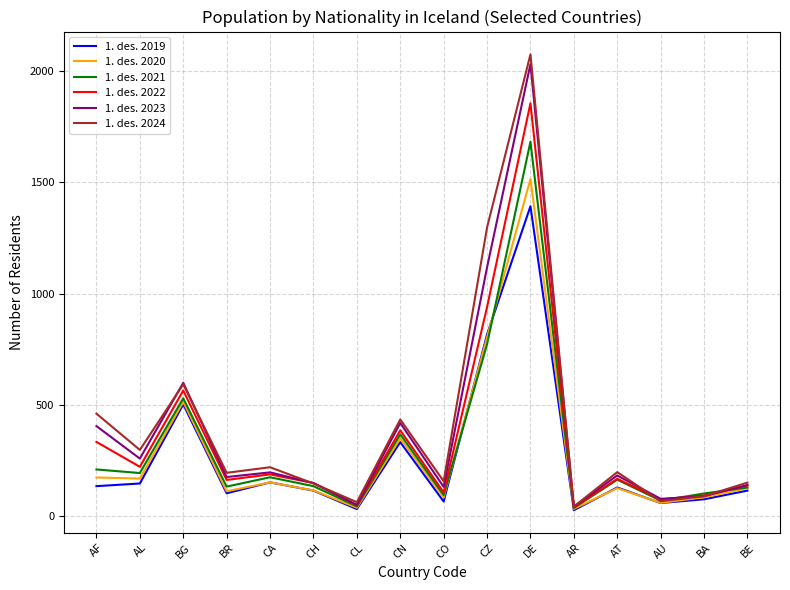

The value of 1. des. 2022 at CZ is 1628. True or false?

False